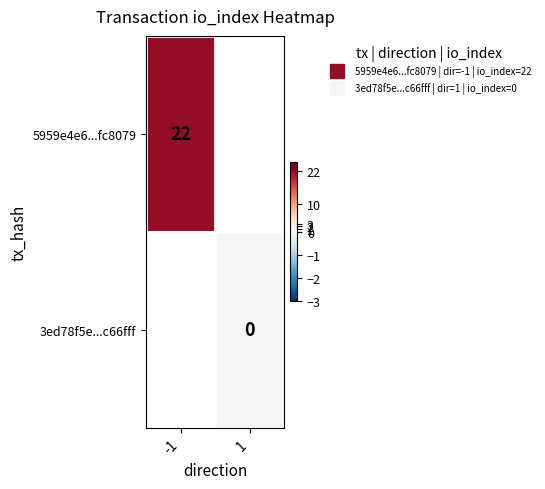

The 5959e4e6...fc8079 series shows 22.0 at -1. True or false?

True